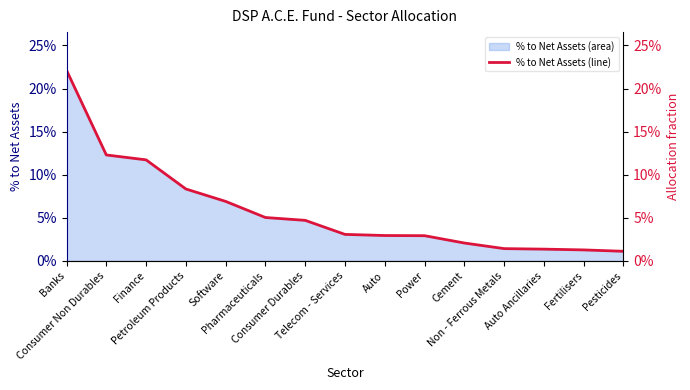

True or false: the data shows 0.0 at Auto Ancillaries.

False